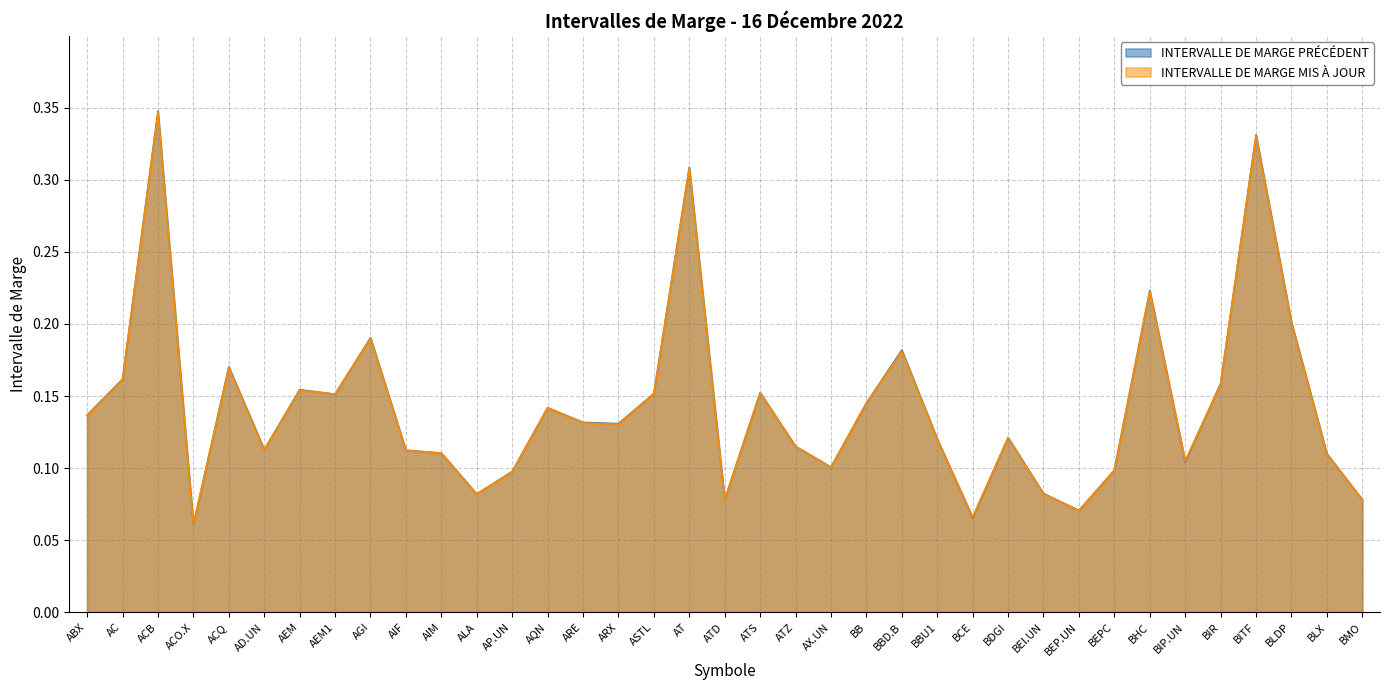

Reading left to right, extract all data points from this chart.

INTERVALLE DE MARGE PRÉCÉDENT: 0.1	0.2	0.3	0.1	0.2	0.1	0.2	0.2	0.2	0.1	0.1	0.1	0.1	0.1	0.1	0.1	0.2	0.3	0.1	0.2	0.1	0.1	0.1	0.2	0.1	0.1	0.1	0.1	0.1	0.1	0.2	0.1	0.2	0.3	0.2	0.1	0.1
INTERVALLE DE MARGE MIS À JOUR: 0.1	0.2	0.3	0.1	0.2	0.1	0.2	0.2	0.2	0.1	0.1	0.1	0.1	0.1	0.1	0.1	0.2	0.3	0.1	0.2	0.1	0.1	0.1	0.2	0.1	0.1	0.1	0.1	0.1	0.1	0.2	0.1	0.2	0.3	0.2	0.1	0.1